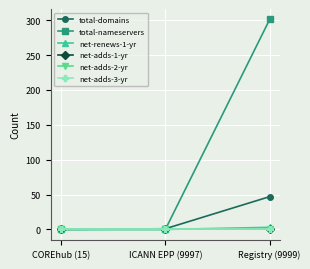

What is the value of the net-renews-1-yr point at the 3rd from the left?

3